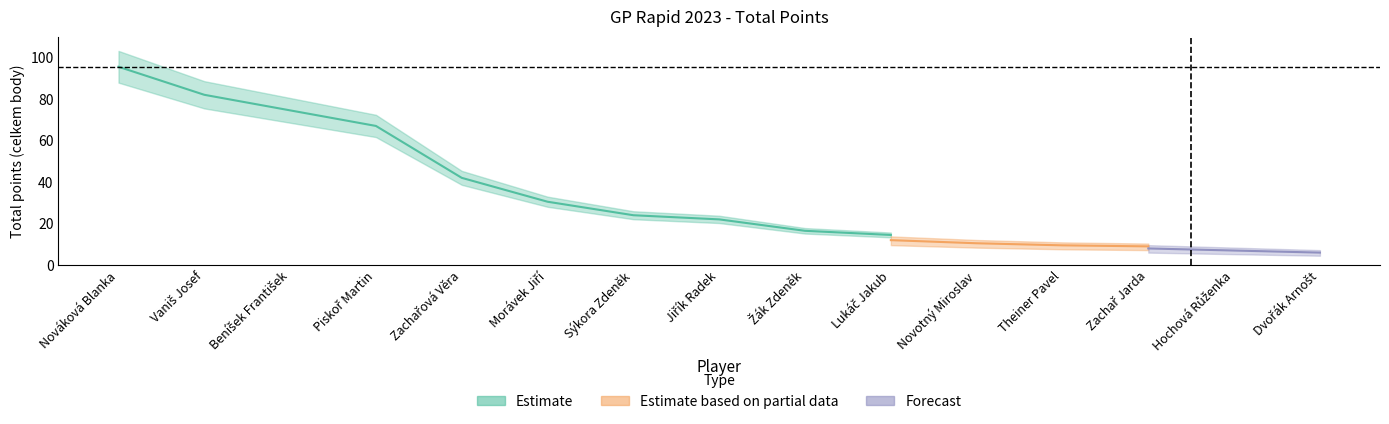

Which has a higher value, Dvořák Arnošt or Zachařová Věra?

Zachařová Věra